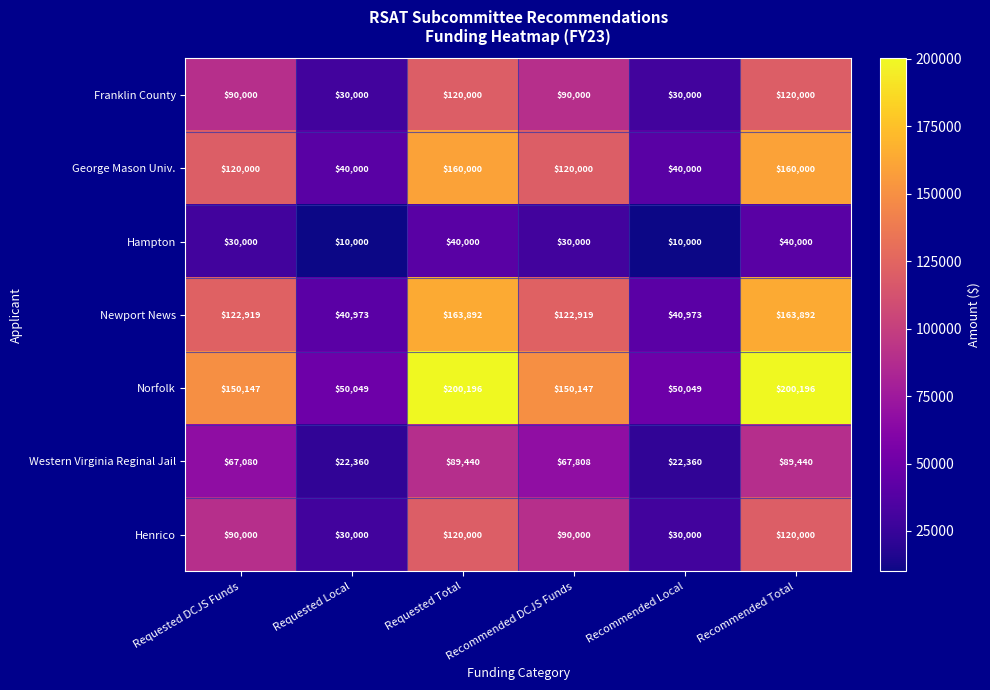

What is the difference between the highest and lowest values at Recommended DCJS Funds?

120147